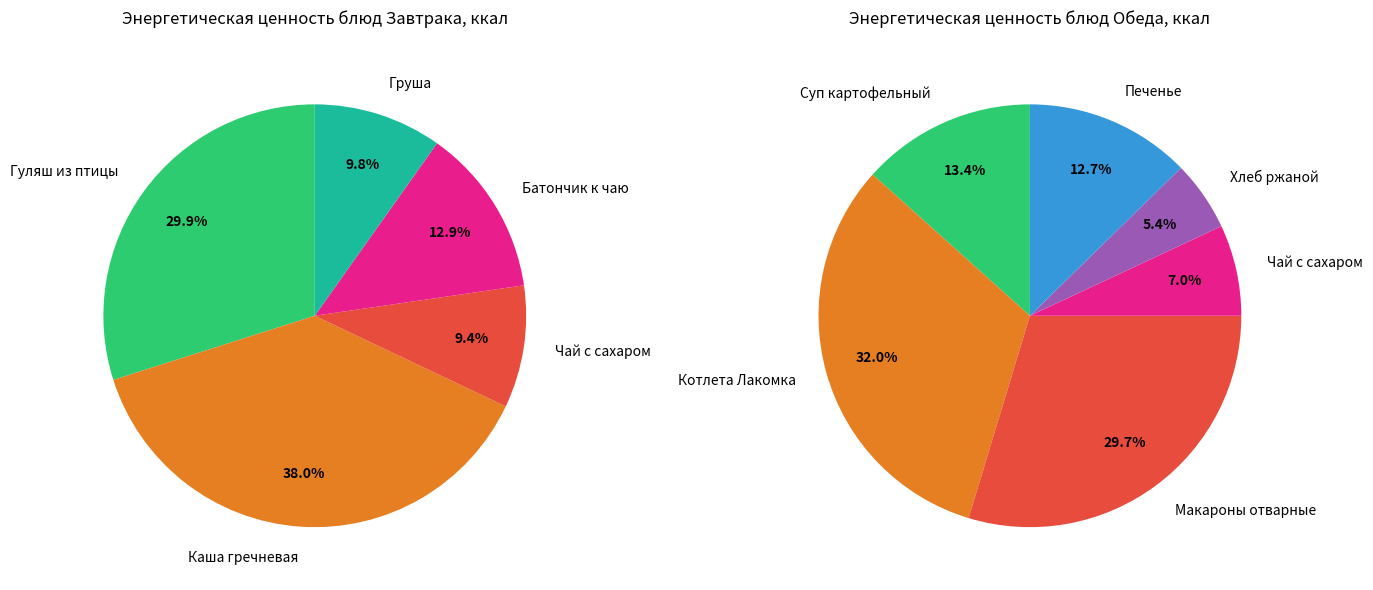

Is it true that Полдник is 1% of the pie?

False